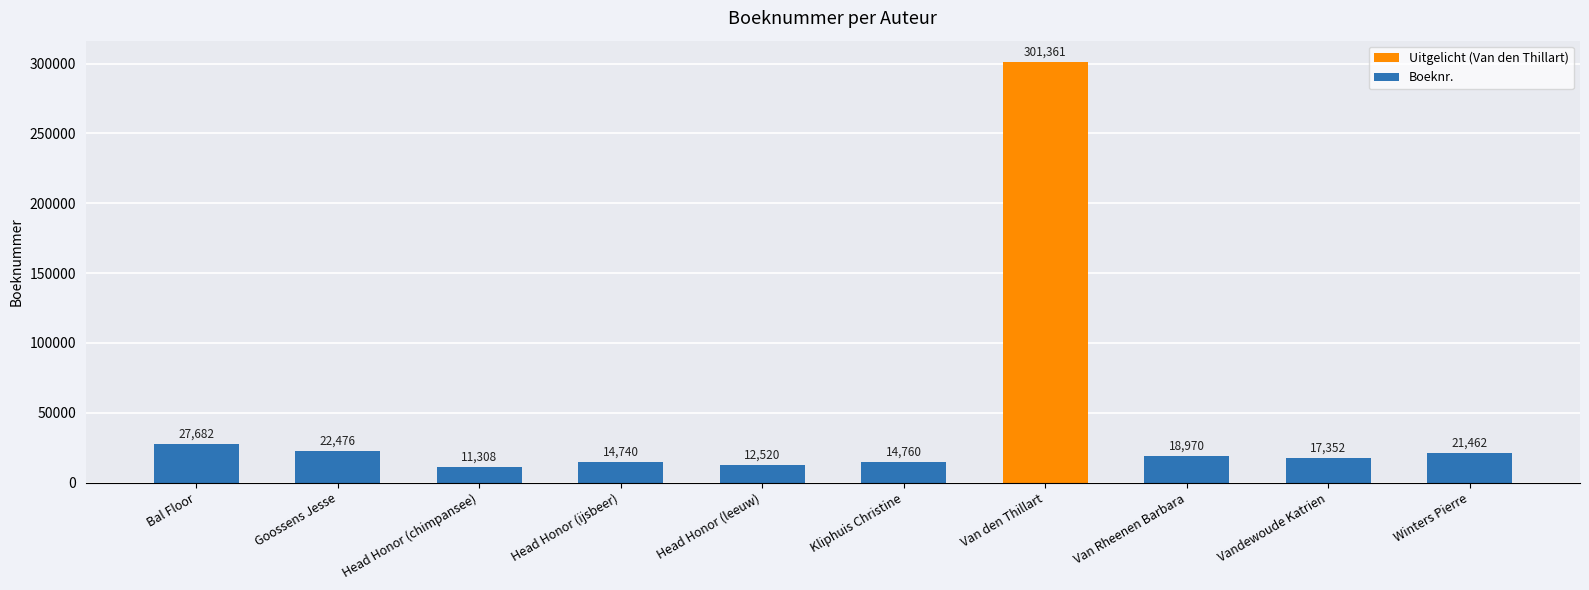

Which category has the lowest value across all series?

Head Honor (chimpansee)